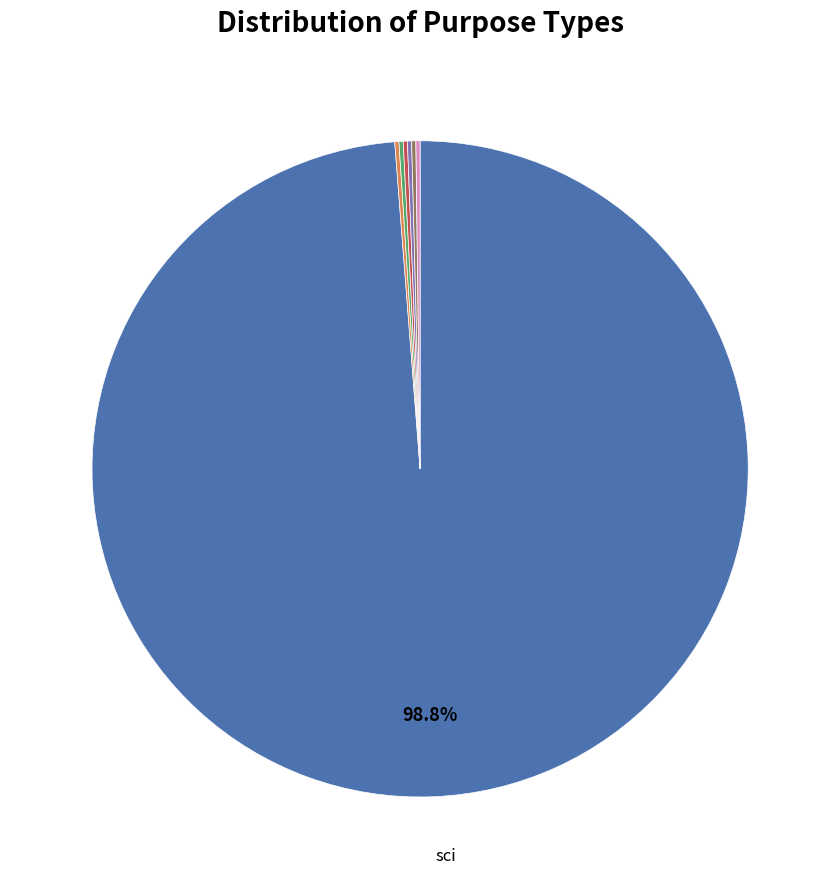

Is there a majority slice in this chart?

Yes